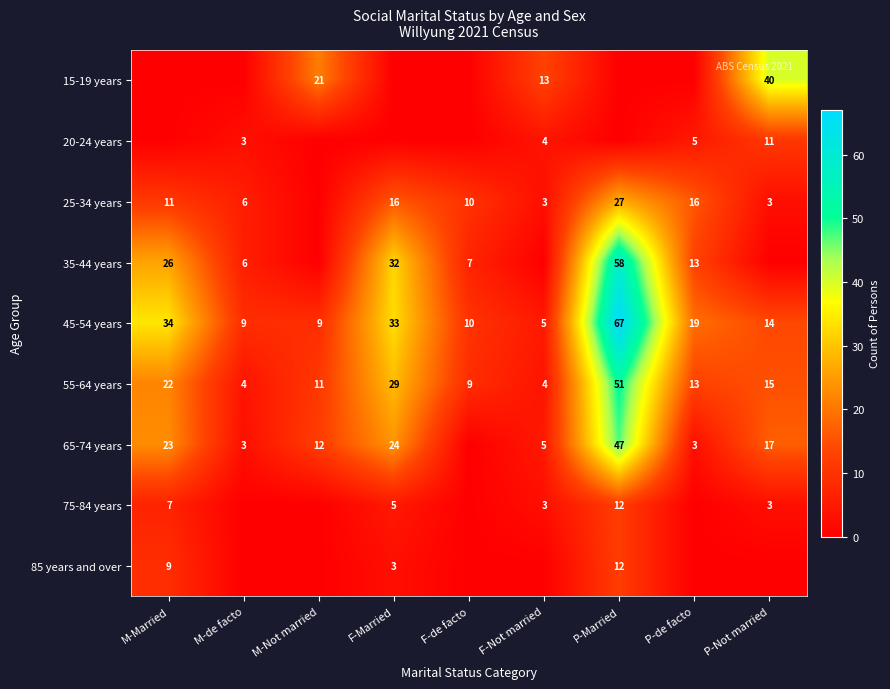

At which label does 55-64 years first exceed 13?

M-Married